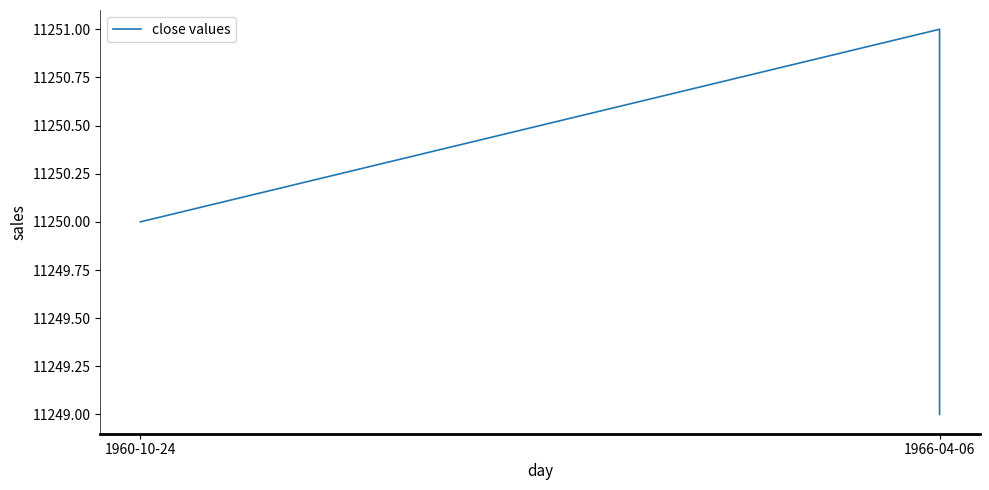

Does the chart display data point markers on the line(s)?

No